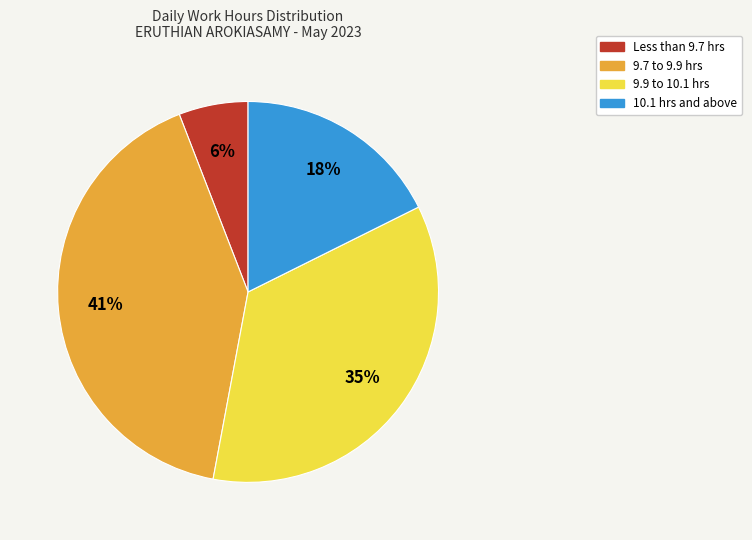

Is there a majority slice in this chart?

No